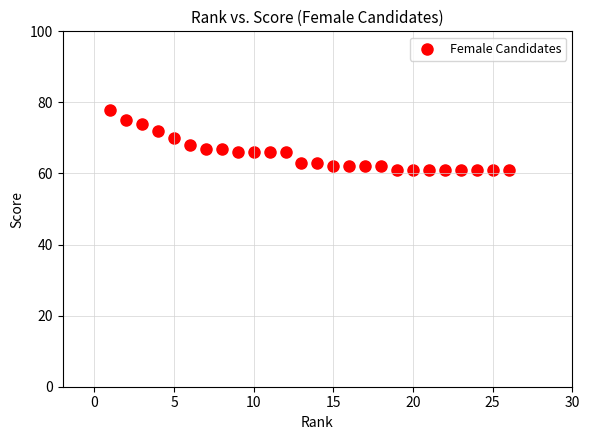

What is the range of Y values (max minus min)?

17